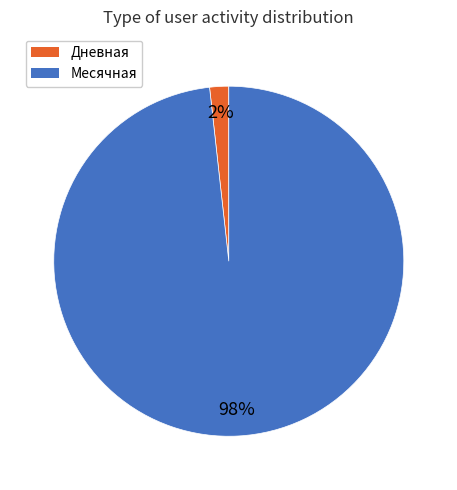

To the nearest percent, what is the difference between the largest and smallest slice percentages?

96%